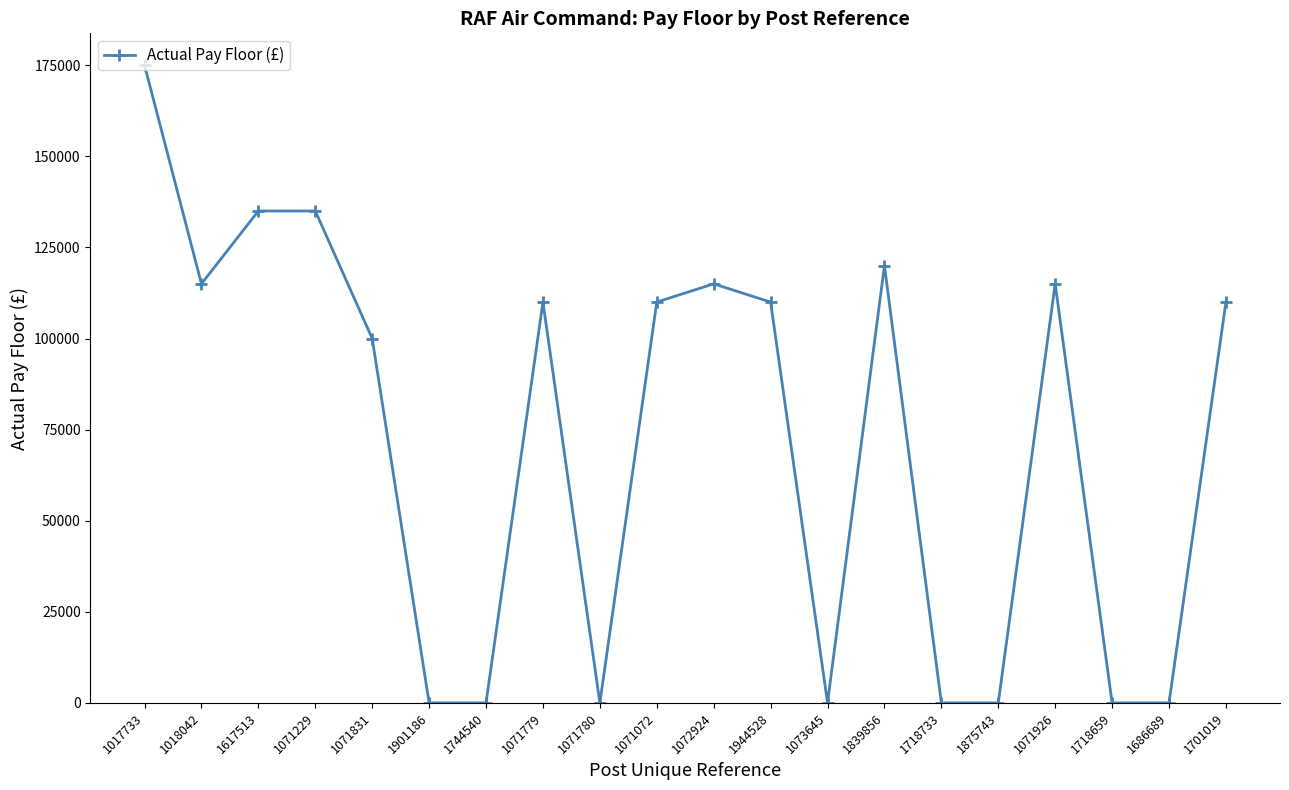

Reading left to right, transcribe all the data shown in this chart.

1017733=175000	1018042=115000	1617513=135000	1071229=135000	1071831=100000	1901186=0	1744540=0	1071779=110000	1071780=0	1071072=110000	1072924=115000	1944528=110000	1073645=0	1839856=120000	1718733=0	1875743=0	1071926=115000	1718659=0	1686689=0	1701019=110000